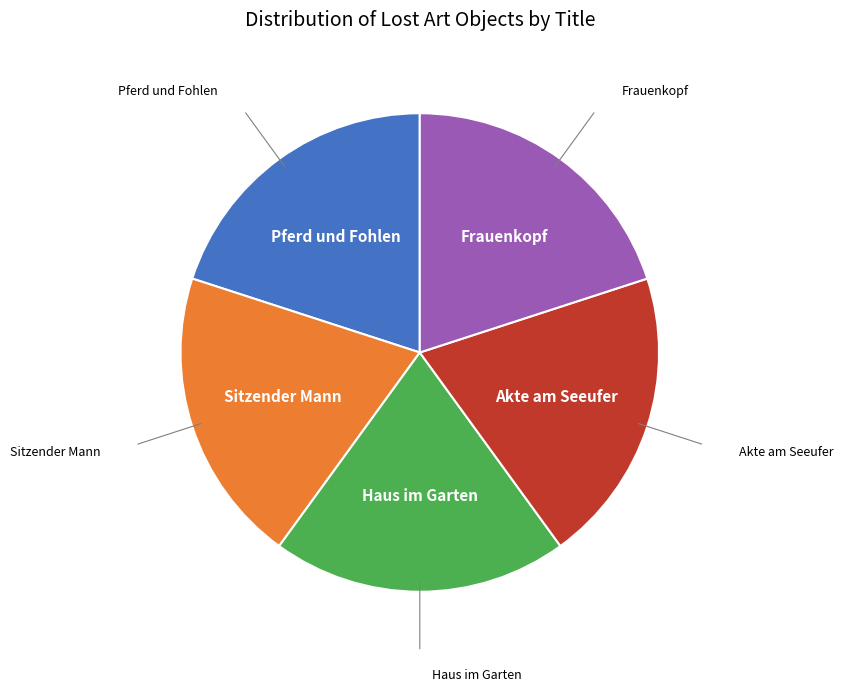

Is there a majority slice in this chart?

No